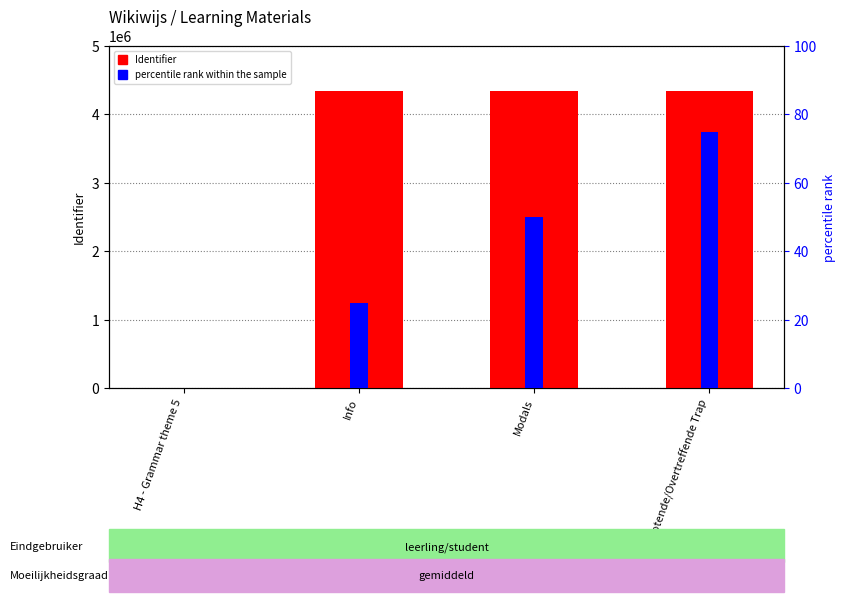

At which category is the sum across all series the highest?

Vergrotende/Overtreffende Trap